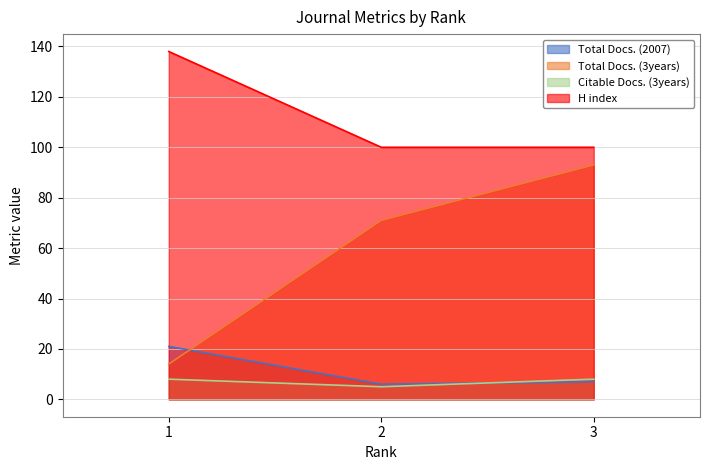

What are all the series names shown in the legend?

Total Docs. (2007), Total Docs. (3years), Citable Docs. (3years), H index